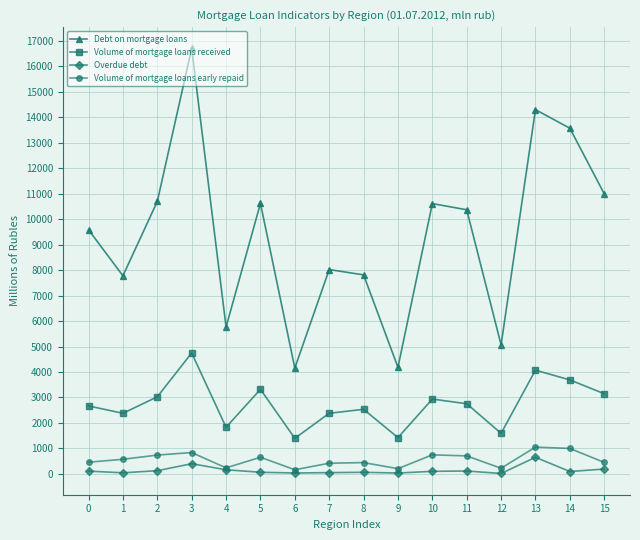

Is the value of Debt on mortgage loans at 14 greater than the value of Volume of mortgage loans early repaid at 11?

Yes